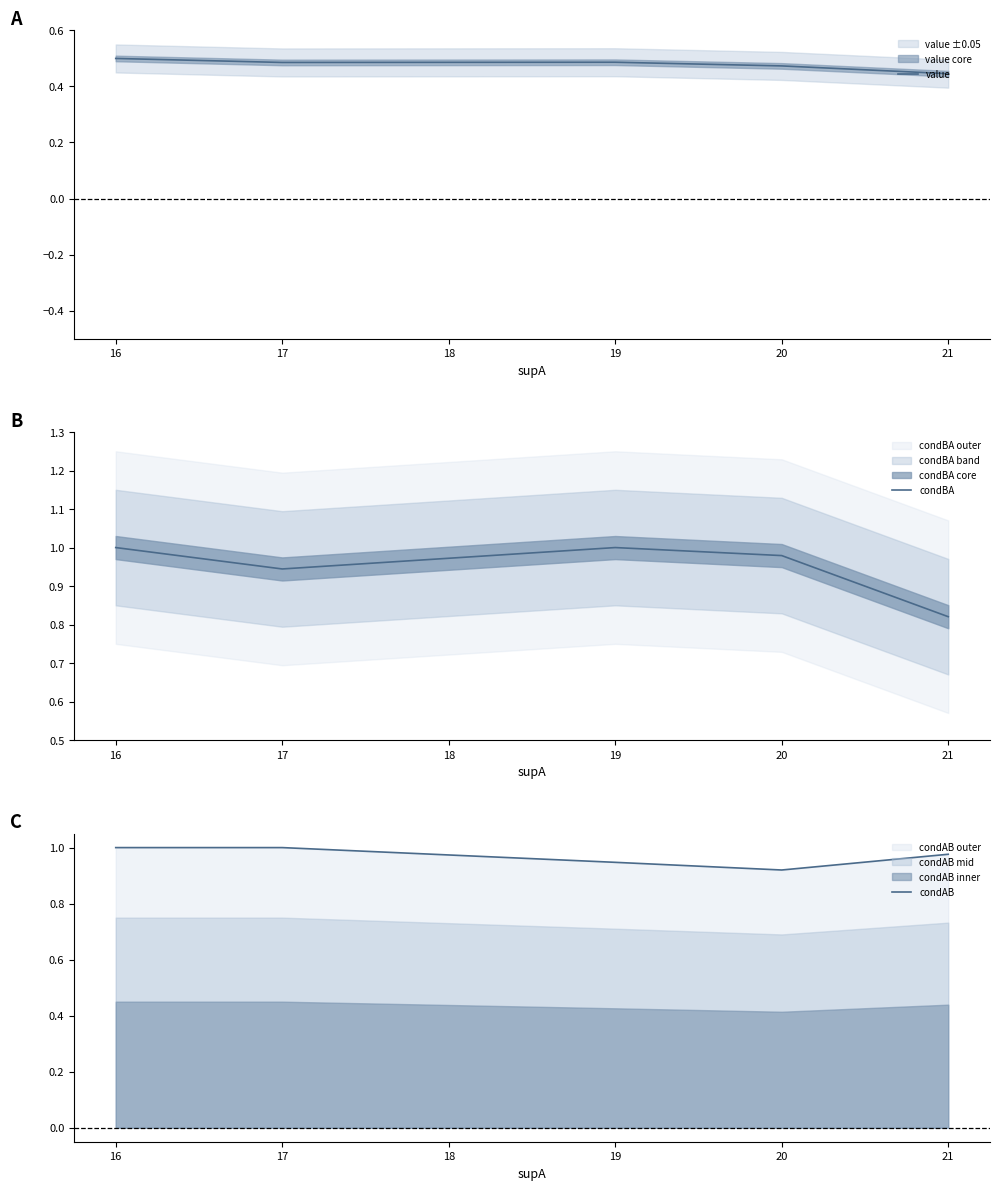

The value series shows 0.5 at 16. True or false?

True